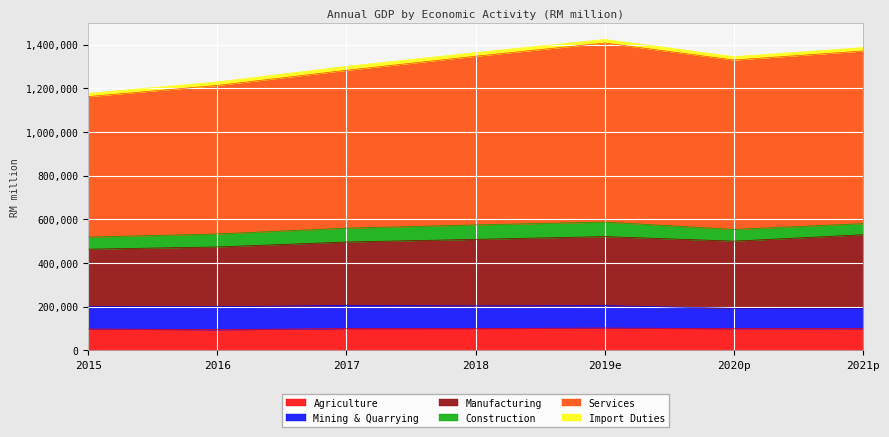

Reading left to right, transcribe all the data shown in this chart.

Agriculture: 2015=97539	2016=93977	2017=99509	2018=99637	2019e=101573	2020p=99106	2021p=98898
Mining & Quarrying: 2015=103059	2016=105368	2017=105838	2018=103557	2019e=102887	2020p=92879	2021p=93150
Manufacturing: 2015=262379	2016=273899	2017=290464	2018=304843	2019e=316283	2020p=307847	2021p=337219
Construction: 2015=55382	2016=59508	2017=63522	2018=66194	2019e=66453	2020p=53616	2021p=50802
Services: 2015=643883	2016=680561	2017=723361	2018=772990	2019e=820577	2020p=776361	2021p=791068
Import Duties: 2015=14699	2016=16000	2017=18076	2018=16546	2019e=16179	2020p=15335	2021p=15602